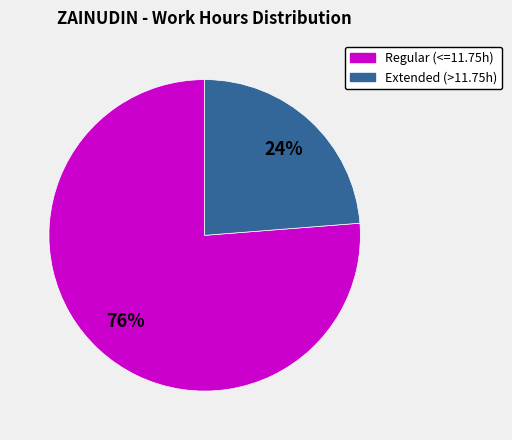

To the nearest percent, what is the difference between the largest and smallest slice percentages?

52%